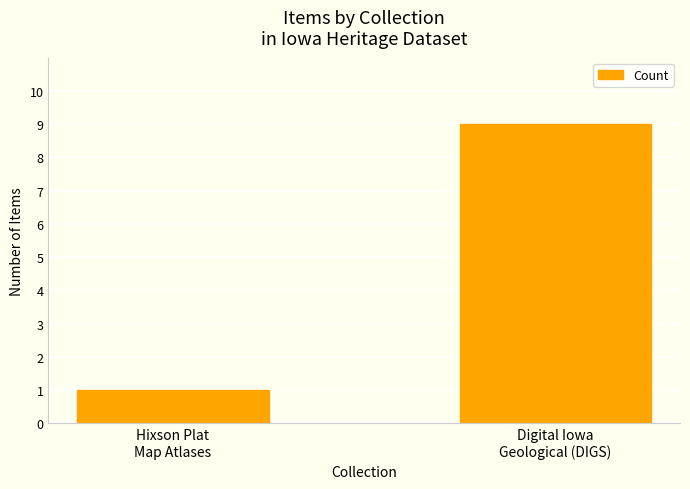

What is the label of the 1st bar from the left?

Hixson Plat
Map Atlases